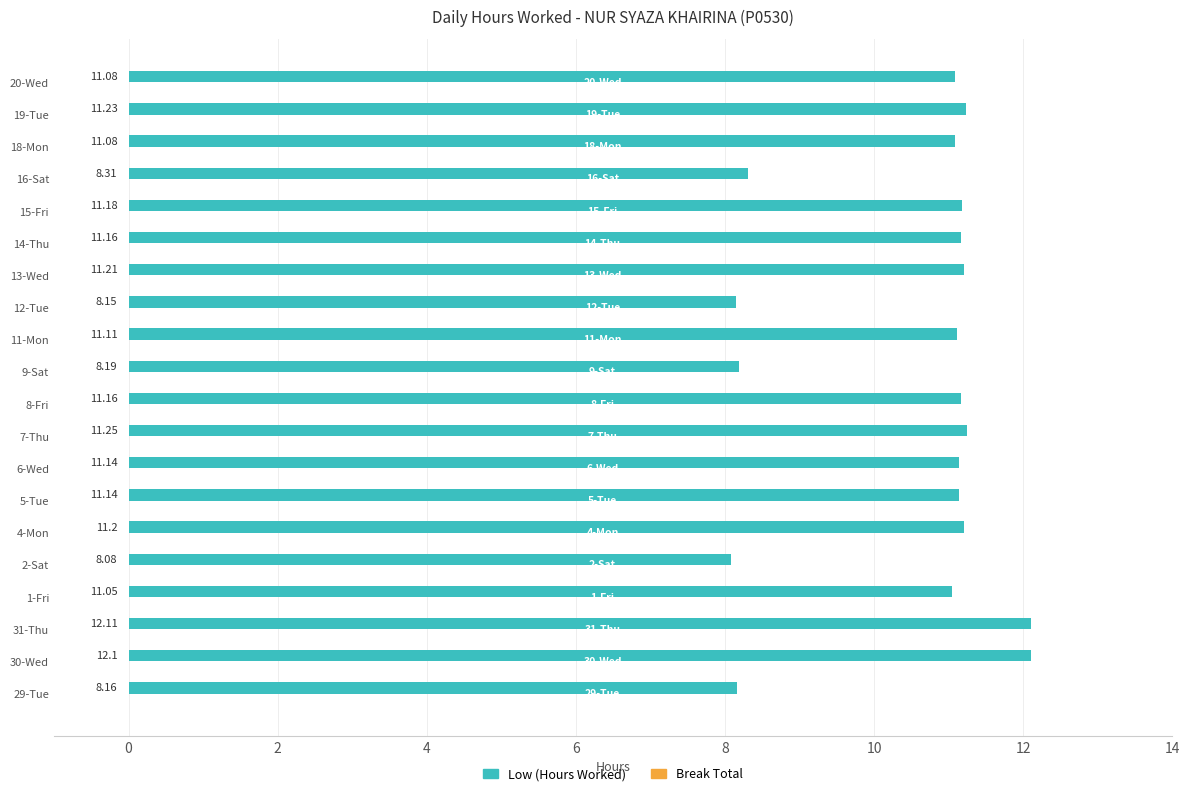

What is the difference between the second highest and minimum values?

4.0